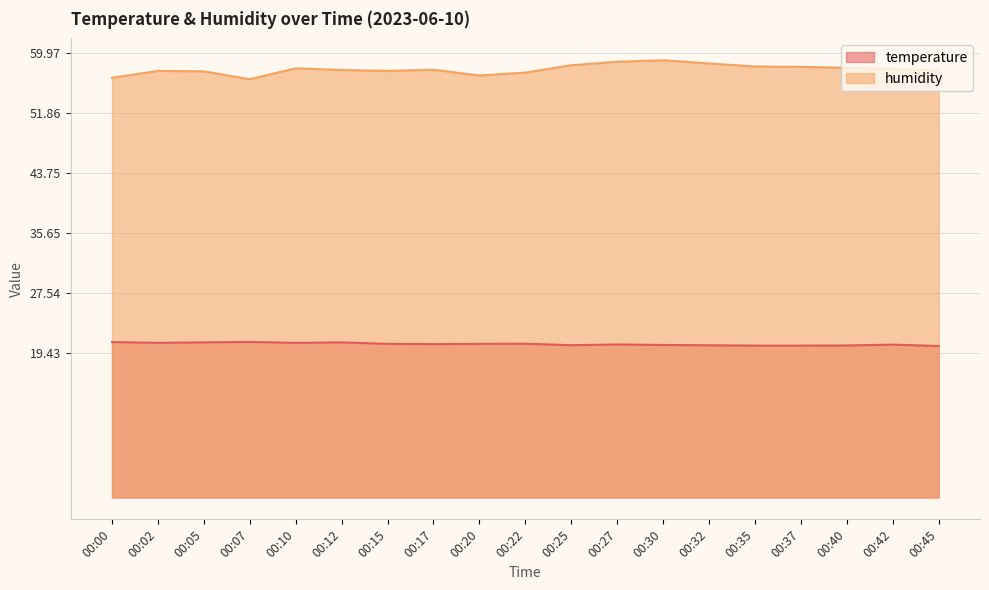

Reading left to right, transcribe all the data shown in this chart.

temperature: 00:00=21.0	00:02=20.9	00:05=20.9	00:07=21.0	00:10=20.9	00:12=20.9	00:15=20.7	00:17=20.7	00:20=20.7	00:22=20.7	00:25=20.5	00:27=20.6	00:30=20.6	00:32=20.5	00:35=20.5	00:37=20.5	00:40=20.5	00:42=20.6	00:45=20.4
humidity: 00:00=56.6	00:02=57.5	00:05=57.5	00:07=56.4	00:10=57.9	00:12=57.7	00:15=57.5	00:17=57.7	00:20=56.9	00:22=57.3	00:25=58.3	00:27=58.8	00:30=59.0	00:32=58.5	00:35=58.1	00:37=58.1	00:40=58.0	00:42=57.8	00:45=57.6